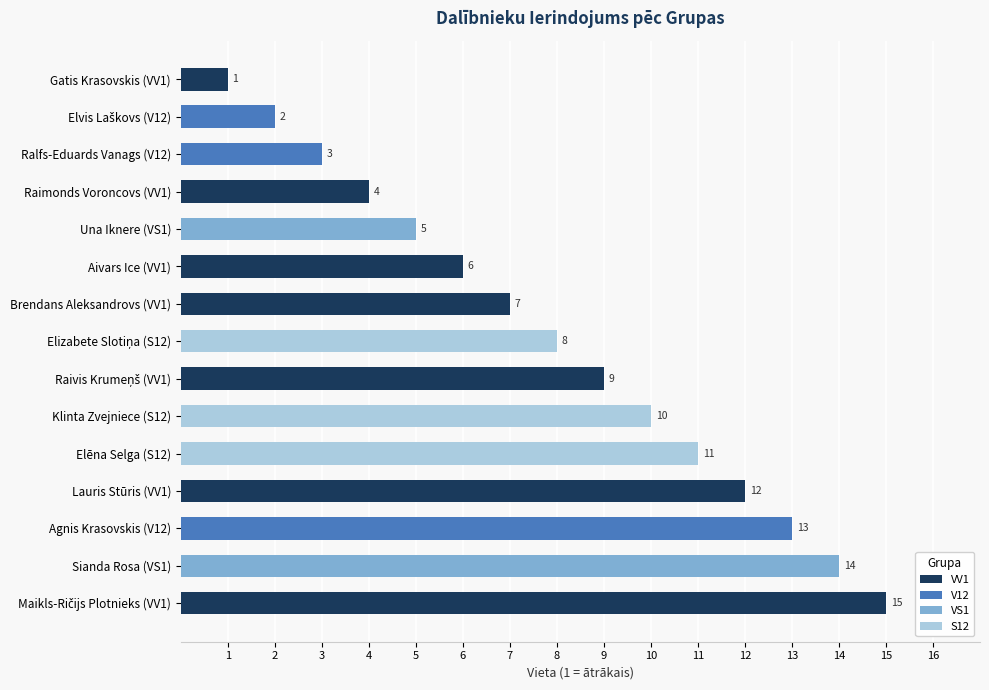

Count the number of categories in the chart.

15